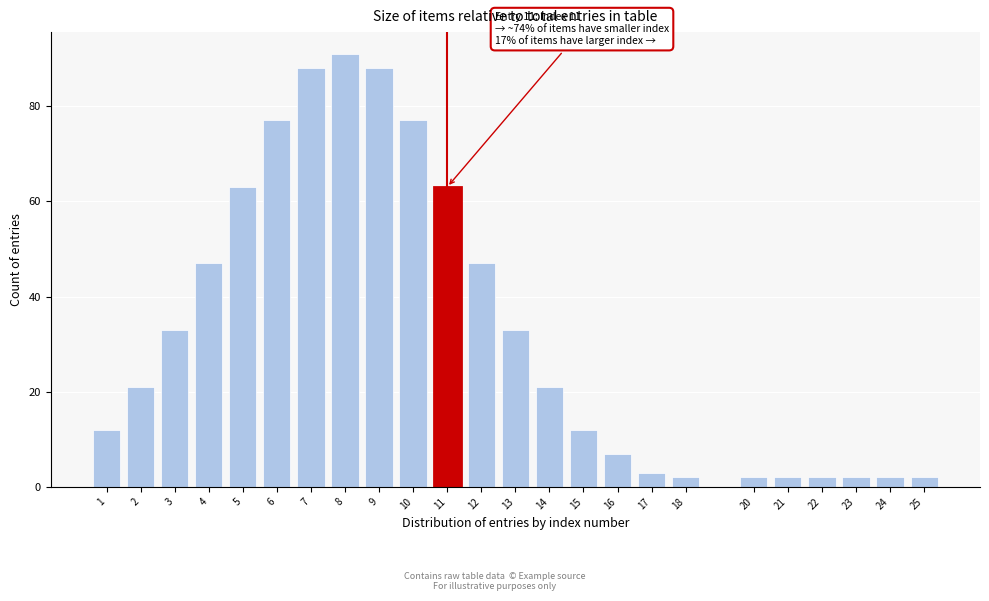

Reading right to left, extract all data points from this chart.

25=2	24=2	23=2	22=2	21=2	20=2	18=2	17=3	16=7	15=12	14=21	13=33	12=47	11=63	10=77	9=88	8=91	7=88	6=77	5=63	4=47	3=33	2=21	1=12